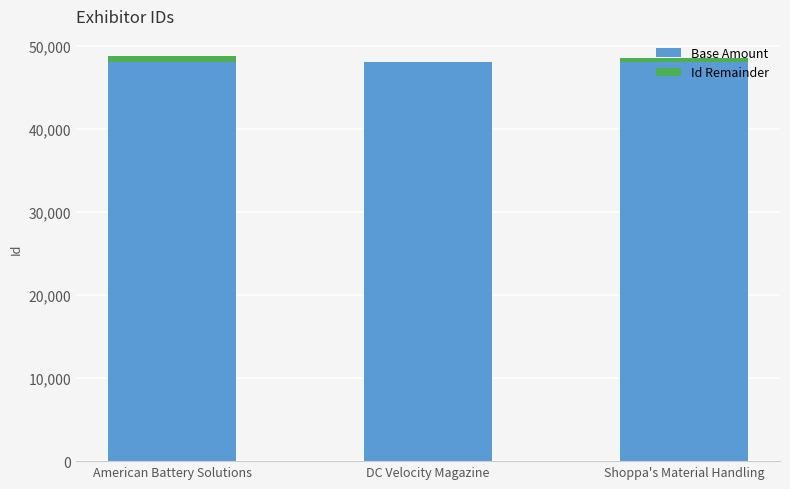

Does the chart contain stacked bars?

Yes